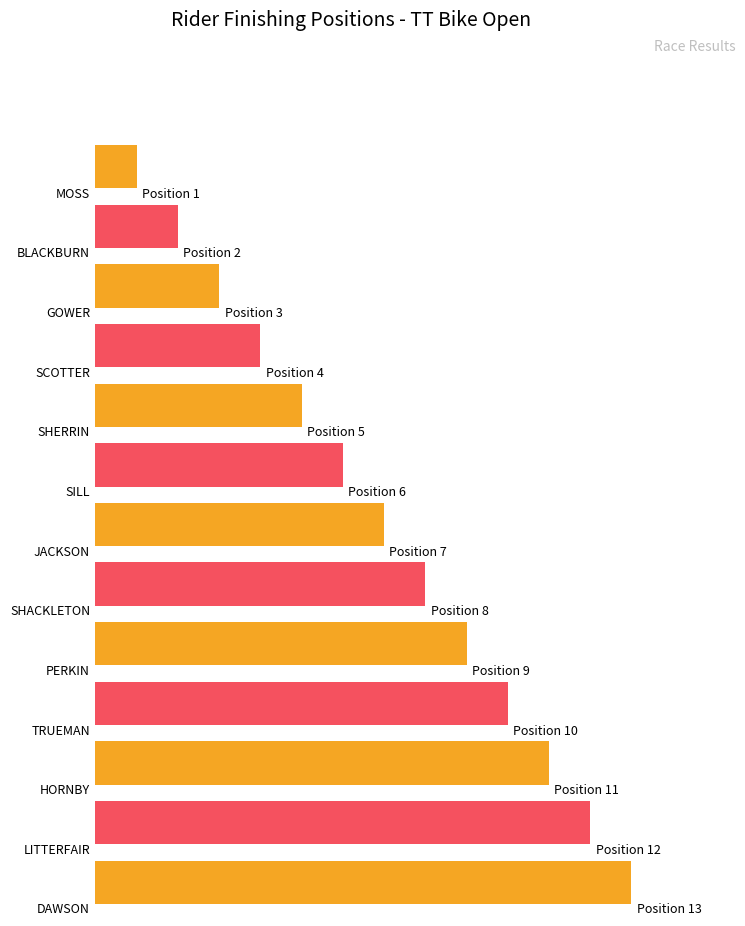

How many data points are less than 7?

6